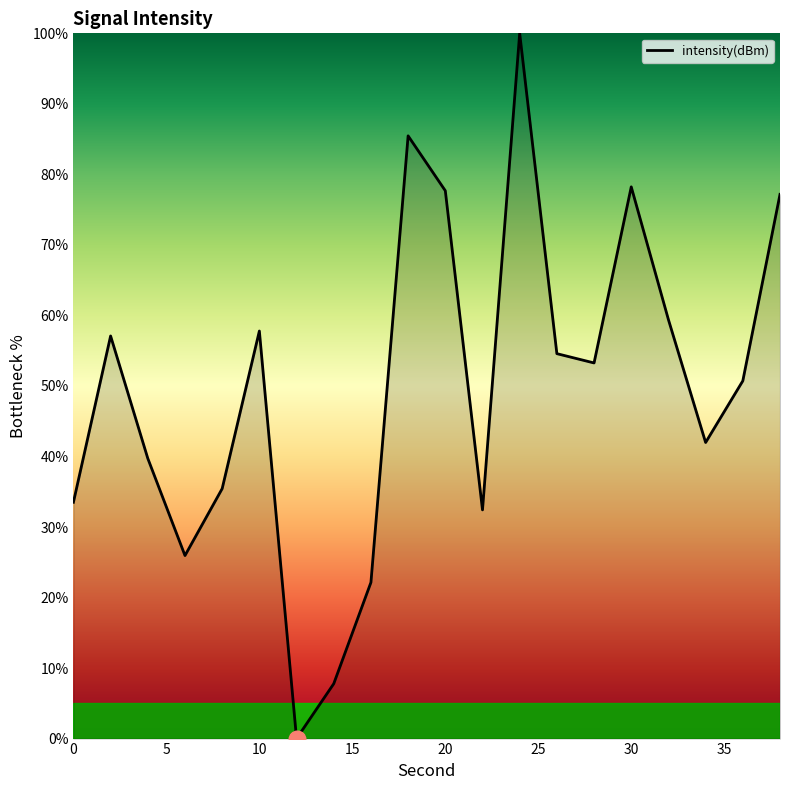

What is the difference between the maximum and minimum values?

100.0